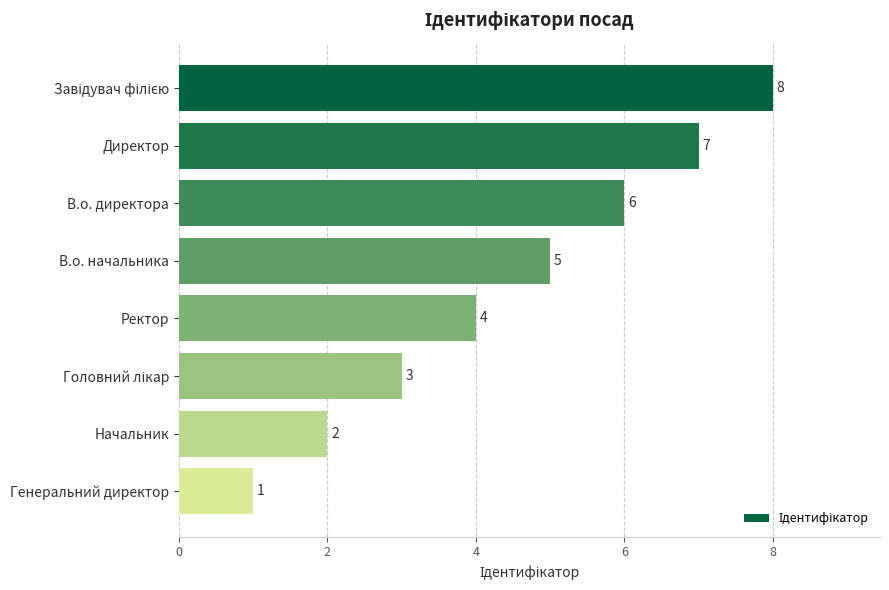

Are the bars horizontal?

Yes